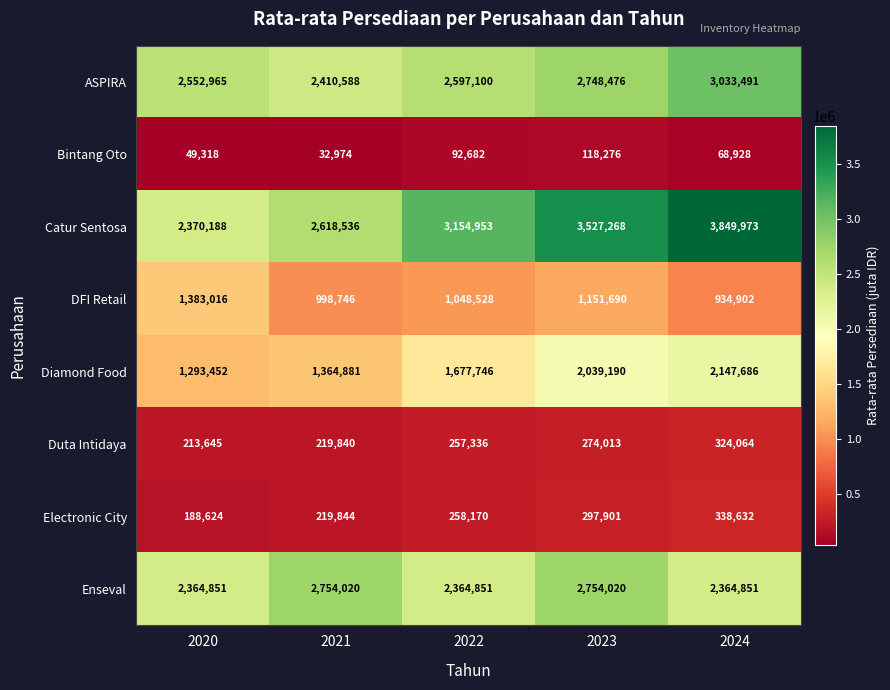

At which category is the sum across all series the highest?

2024